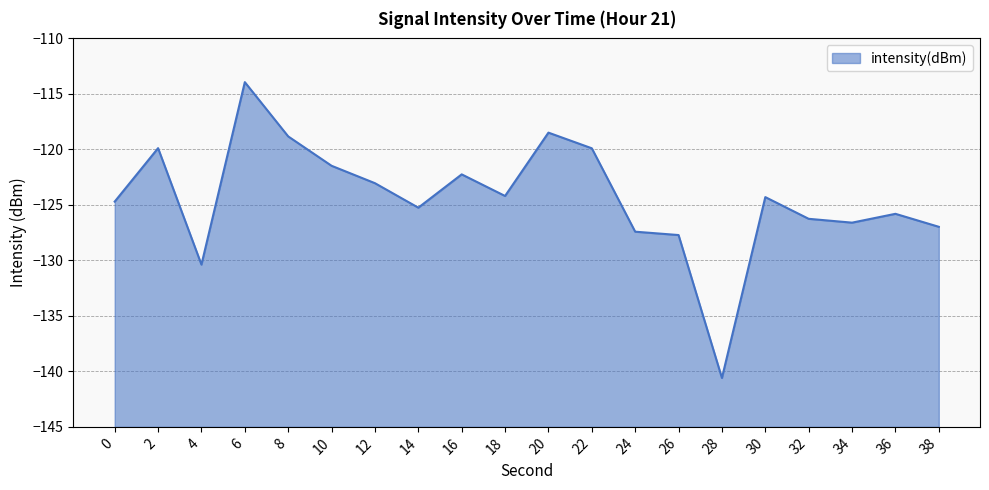

Is it true that the value at 36 is -218.7?

False